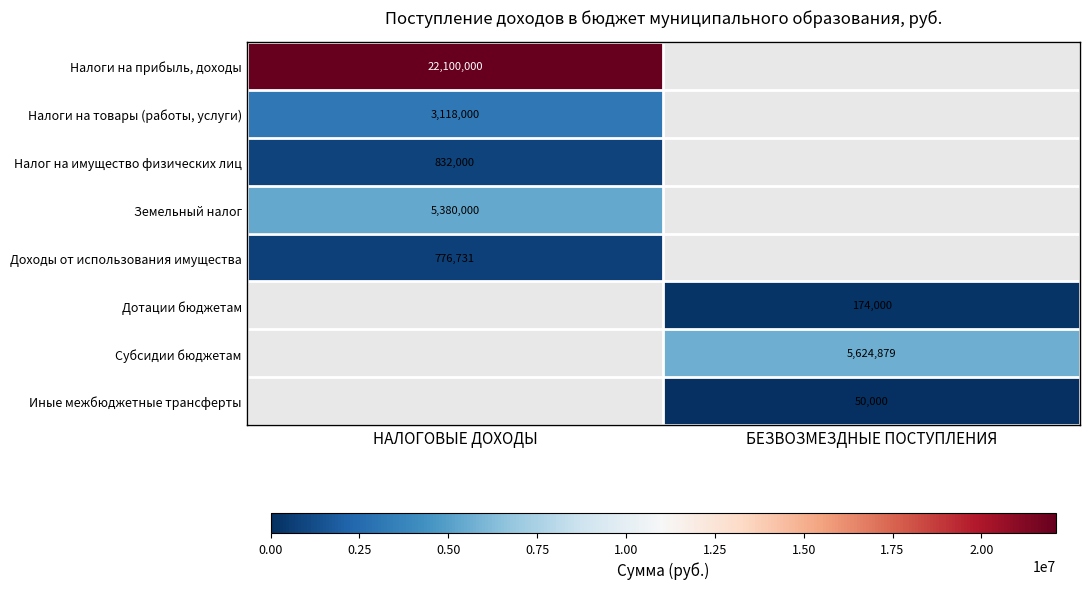

True or false: Иные межбюджетные трансферты has a value of 50000 at БЕЗВОЗМЕЗДНЫЕ ПОСТУПЛЕНИЯ.

True